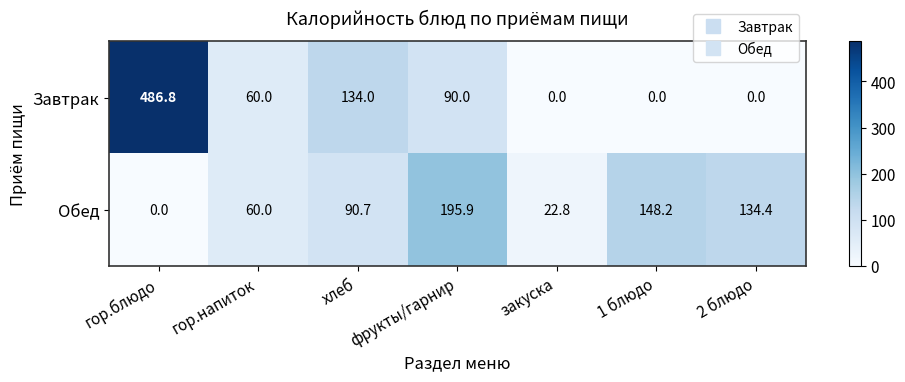

Between гор.блюдо and гор.напиток, which series saw the biggest shift?

Завтрак